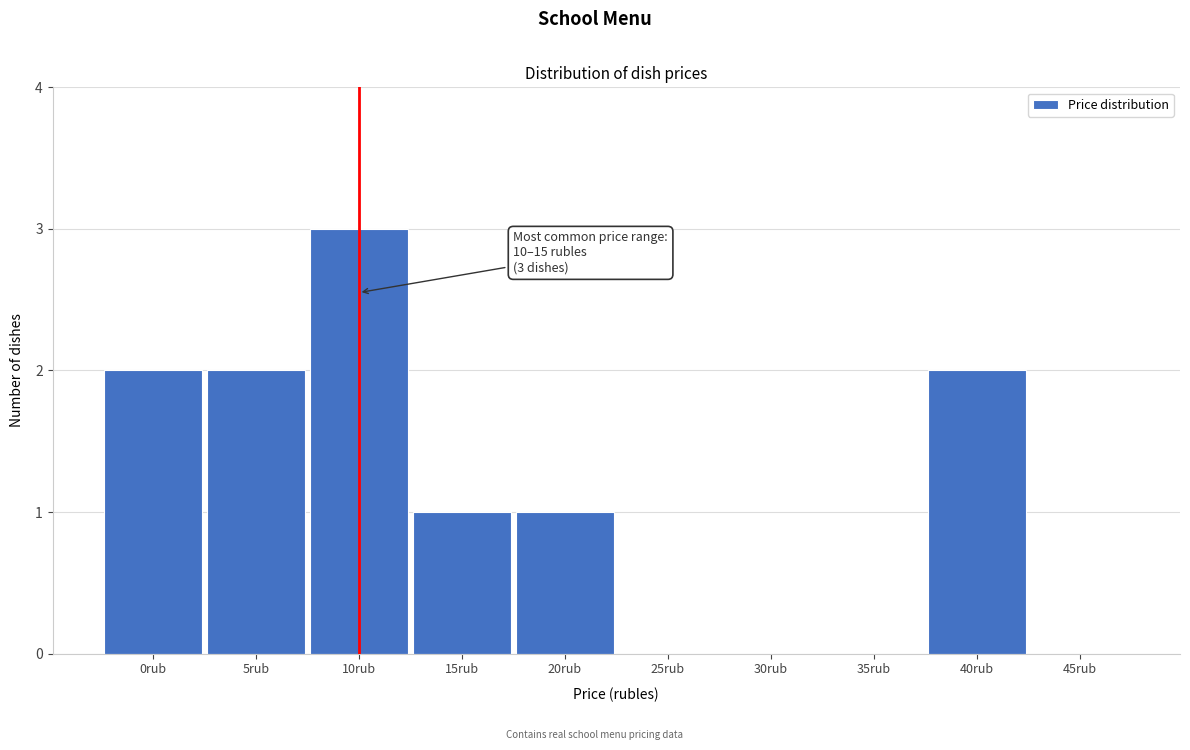

Reading left to right, what are all the values shown in this chart?

0rub=2	5rub=2	10rub=3	15rub=1	20rub=1	25rub=0	30rub=0	35rub=0	40rub=2	45rub=0